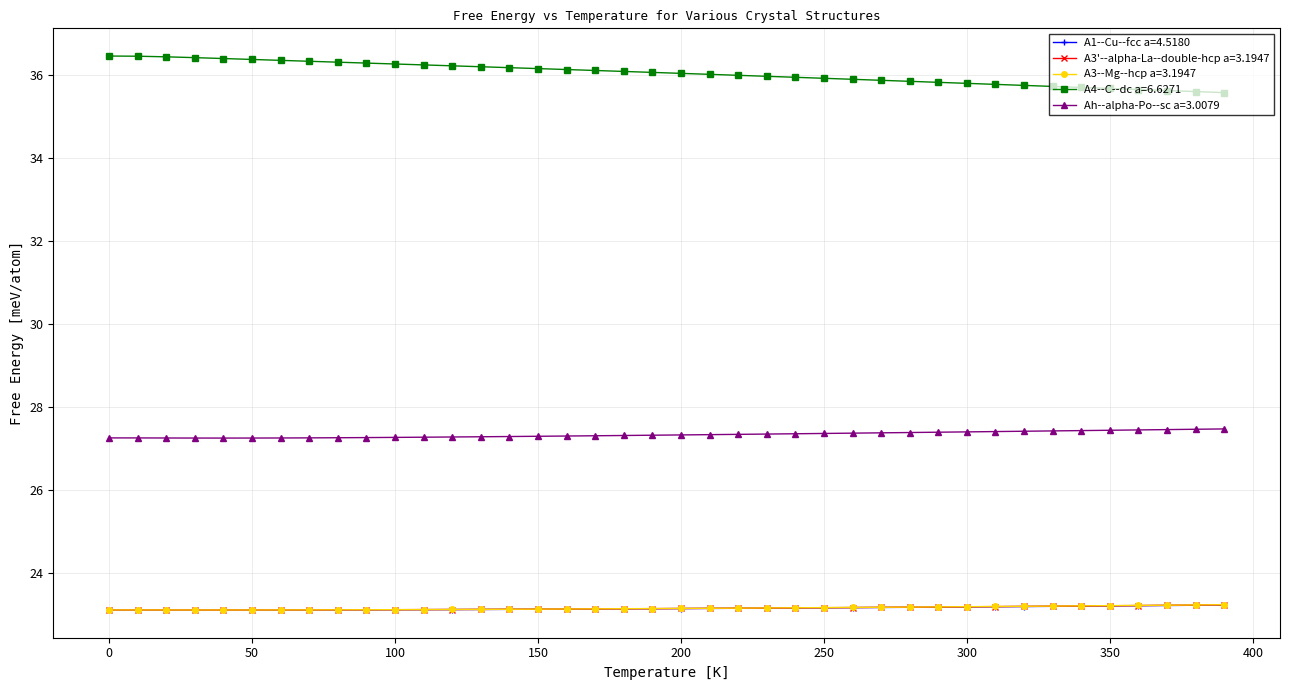

Which series has the largest total across all categories?

A4--C--dc a=6.6271